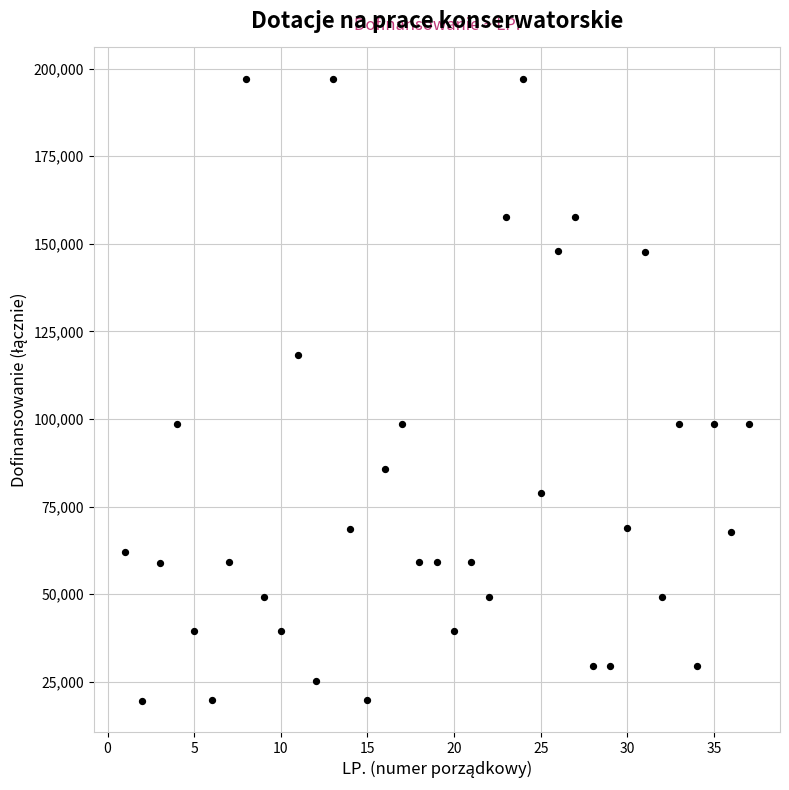

What is the range of X values (max minus min)?

36.0